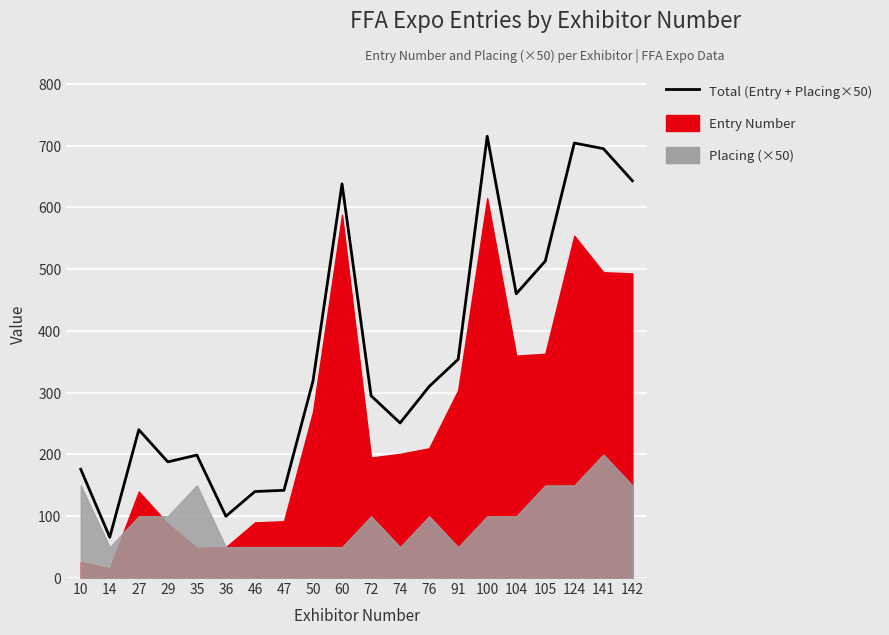

How many data points are less than 310?

10